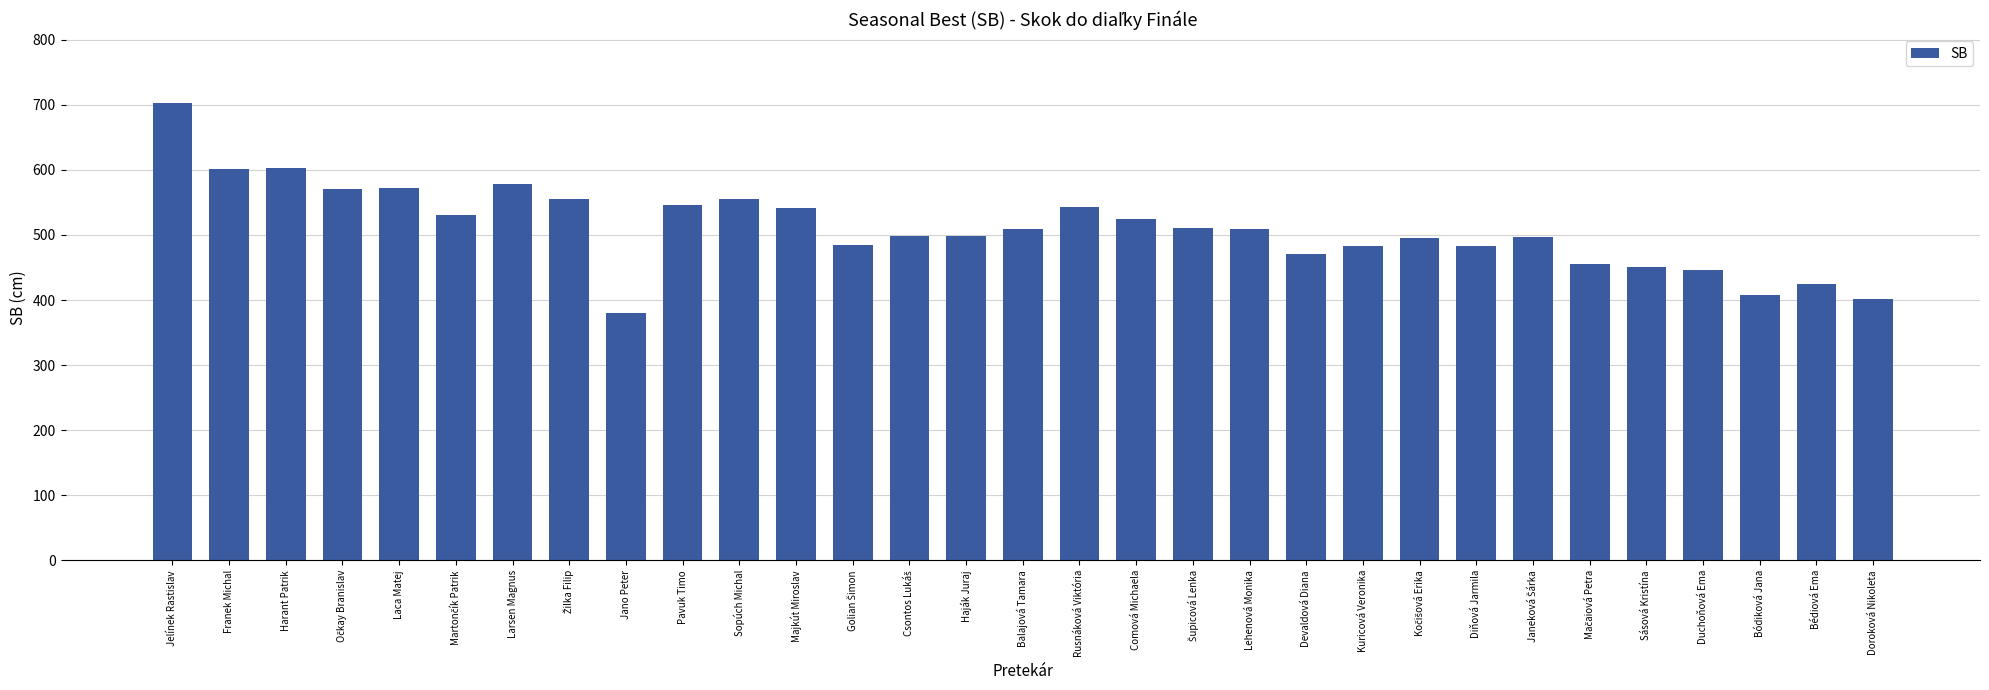

What is the maximum value shown in the chart?

703